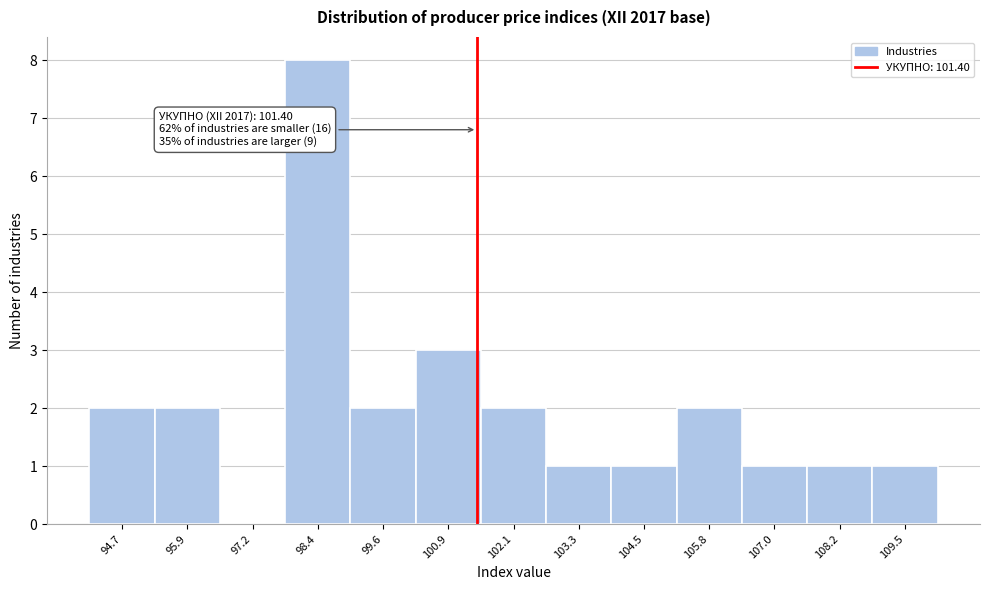

Over which range of the x-axis is the bar tallest?

97.8 to 99.0